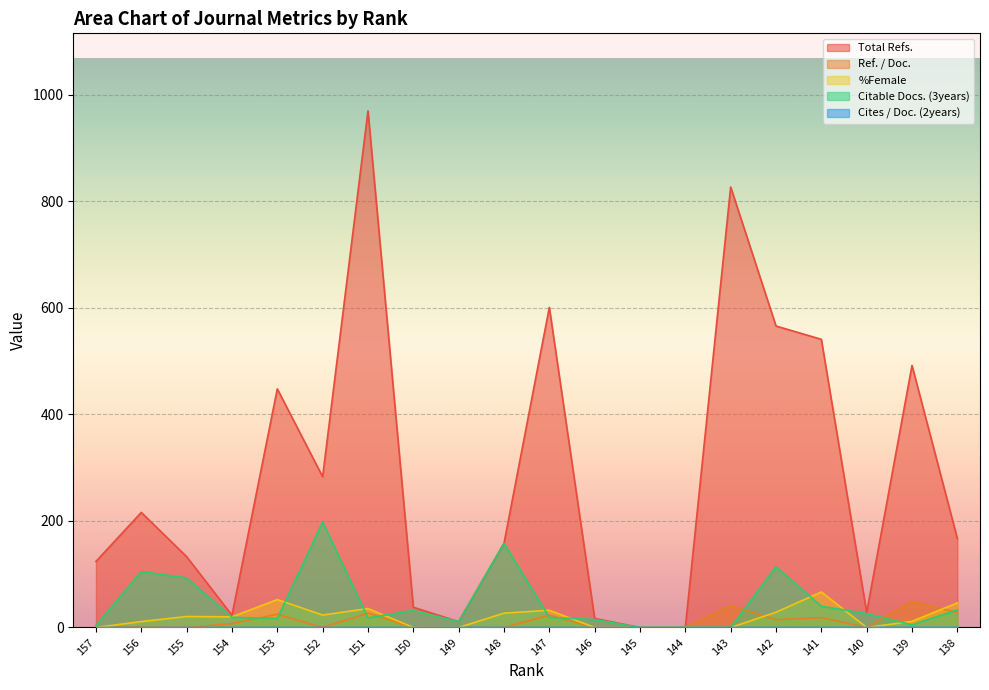

Reading right to left, list all the values displayed in this chart.

Total Refs.: 138=167.0	139=492.0	140=28.0	141=541.0	142=566.0	143=827.0	144=0.0	145=0.0	146=17.0	147=601.0	148=158.0	149=11.0	150=38.0	151=970.0	152=283.0	153=448.0	154=23.0	155=133.0	156=216.0	157=124.0
Ref. / Doc.: 138=27.8	139=49.2	140=0.0	141=18.7	142=14.5	143=41.4	144=0.0	145=0.0	146=0.0	147=23.1	148=0.0	149=0.0	150=0.0	151=26.9	152=0.1	153=24.9	154=7.2	155=0.0	156=1.1	157=0.0
%Female: 138=46.1	139=11.5	140=0.0	141=66.7	142=28.6	143=0.0	144=0.0	145=0.0	146=0.0	147=32.4	148=26.9	149=0.0	150=0.0	151=35.6	152=23.3	153=52.4	154=20.0	155=20.6	156=11.1	157=0.0
Citable Docs. (3years): 138=33.0	139=5.0	140=26.0	141=40.0	142=114.0	143=0.0	144=0.0	145=0.0	146=15.0	147=19.0	148=158.0	149=11.0	150=32.0	151=18.0	152=198.0	153=17.0	154=19.0	155=93.0	156=105.0	157=4.0
Cites / Doc. (2years): 138=0.1	139=0.2	140=0.2	141=0.1	142=0.1	143=0.1	144=0.0	145=0.0	146=0.0	147=0.1	148=0.0	149=0.2	150=0.0	151=0.1	152=0.0	153=0.1	154=0.0	155=0.0	156=0.0	157=0.0